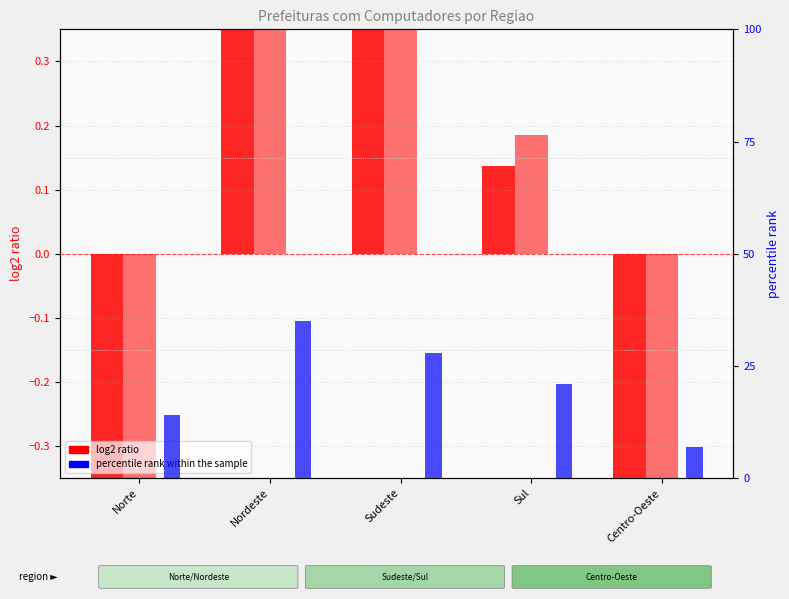

At how many categories does at least one series exceed 1?

1